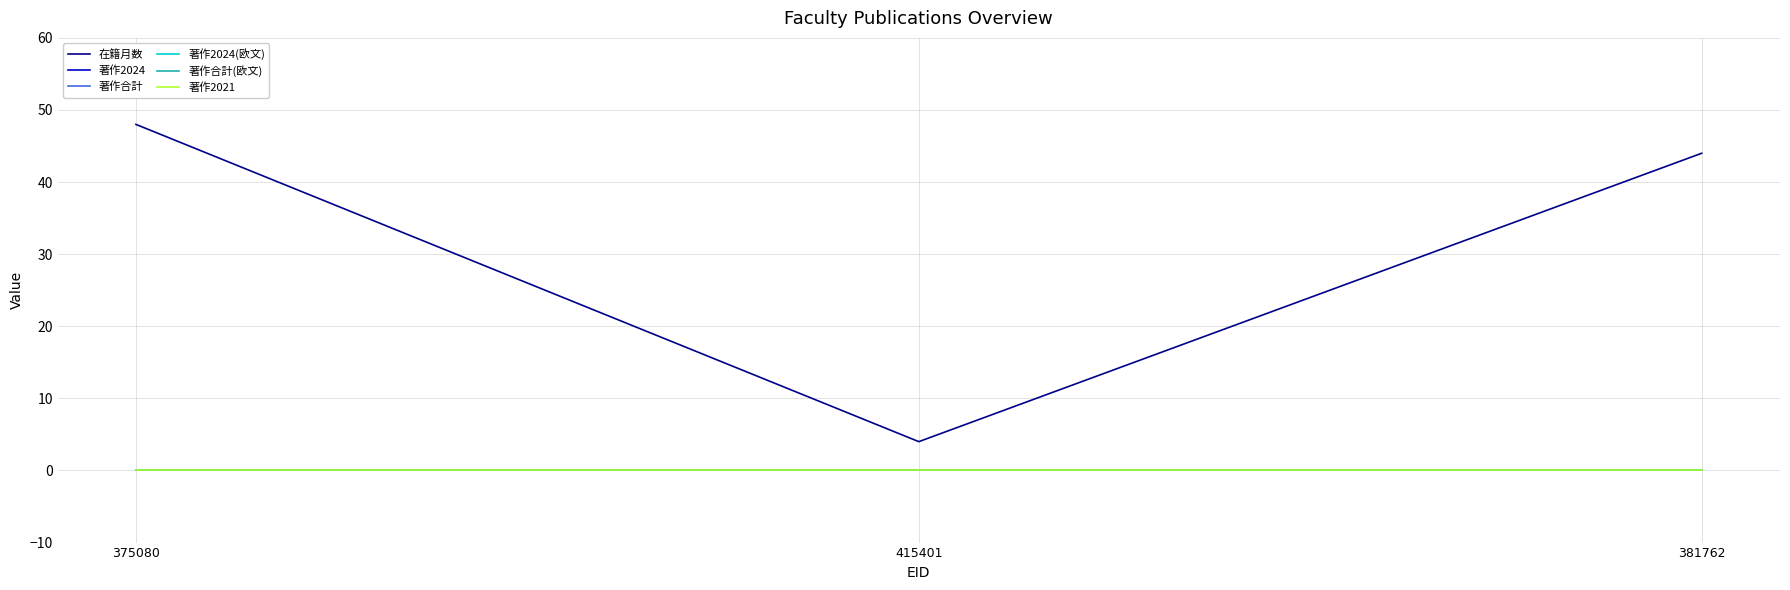

What position from the left is 375080?

1